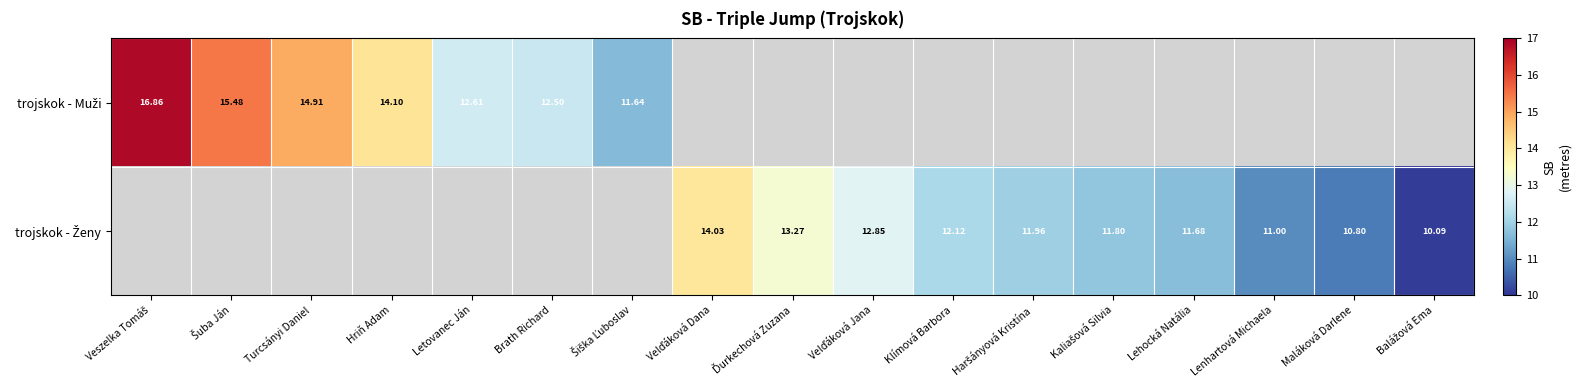

How many categories are shown in the chart?

17